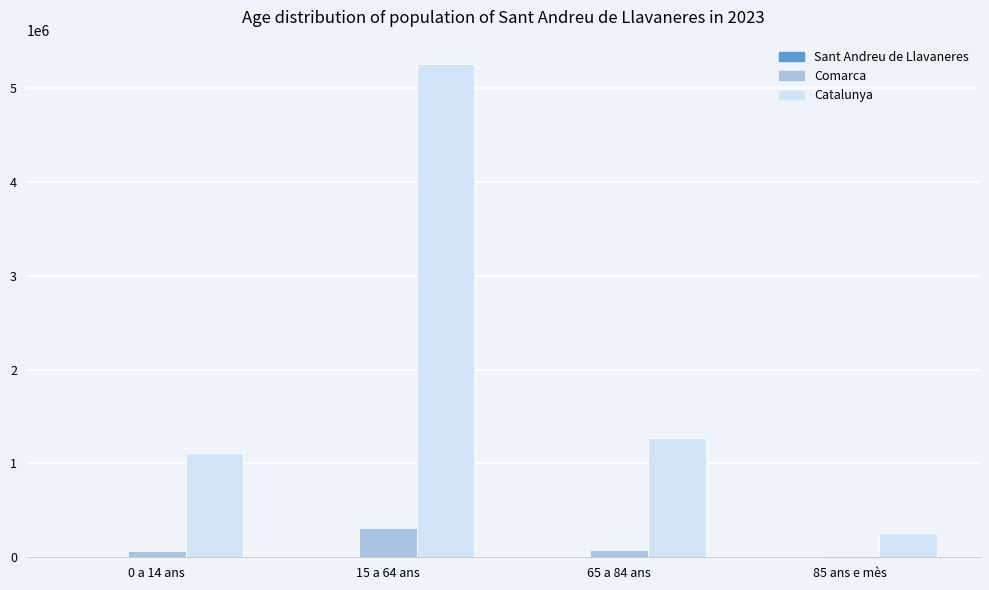

What is the sum of all Comarca values?

467398